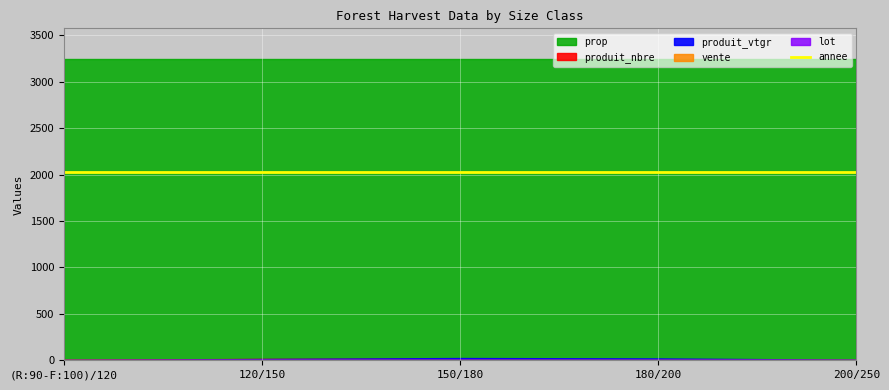

At which label does produit_nbre first exceed 11?

120/150